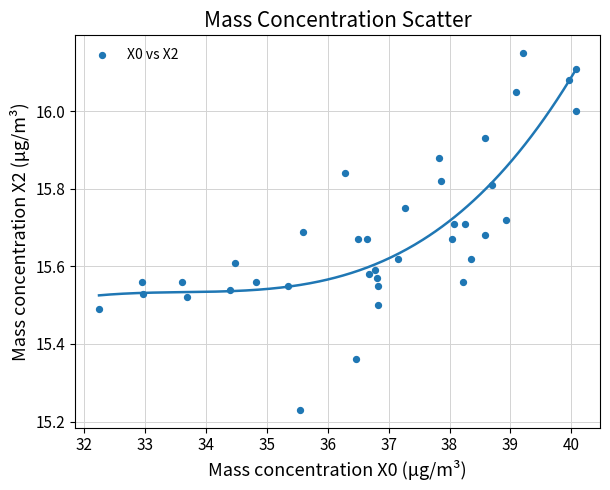

What is the range of Y values (max minus min)?

0.9